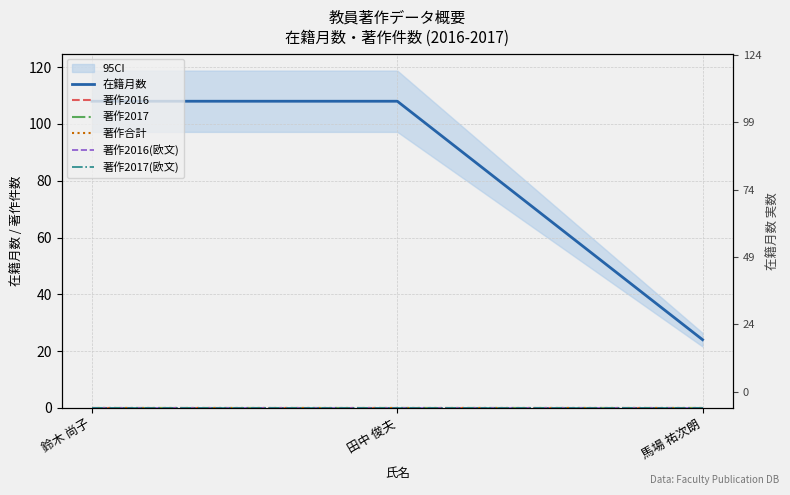

What is the label of the 1st point from the right?

馬場 祐次朗